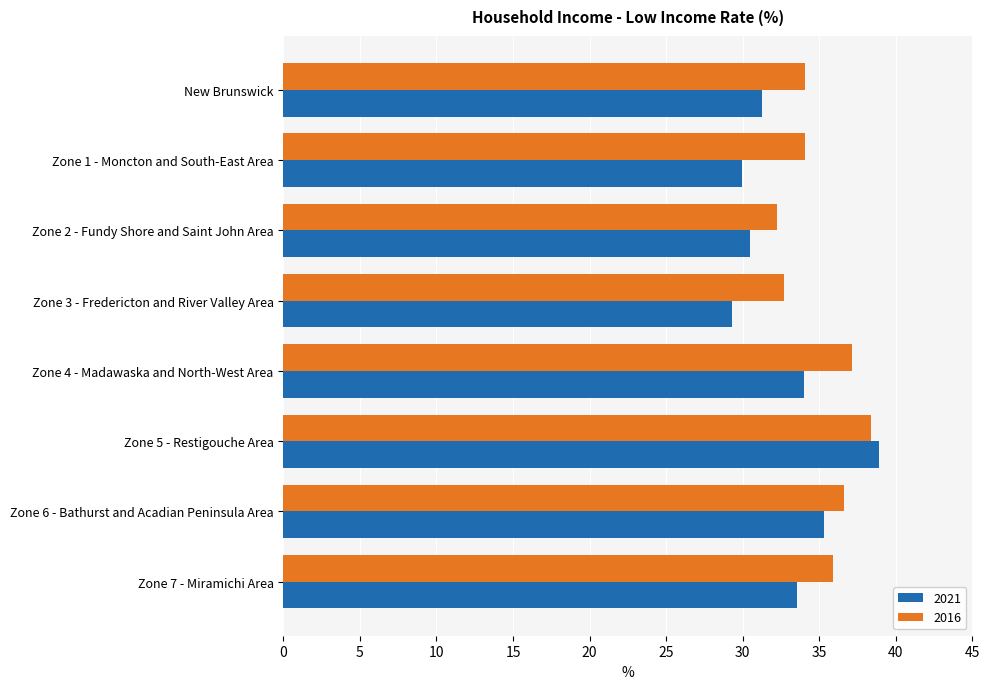

Which category has the highest value across all series?

Zone 5 - Restigouche Area